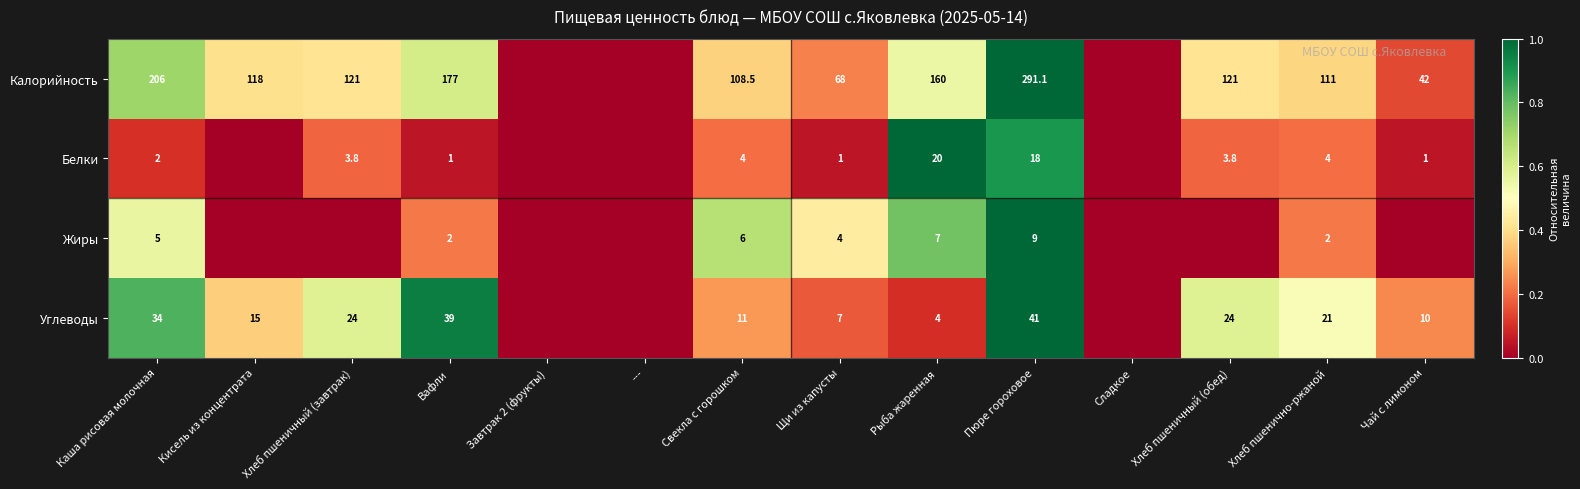

What is the sum of the Углеводы values at Рыба жаренная and Свекла с горошком?

15.0